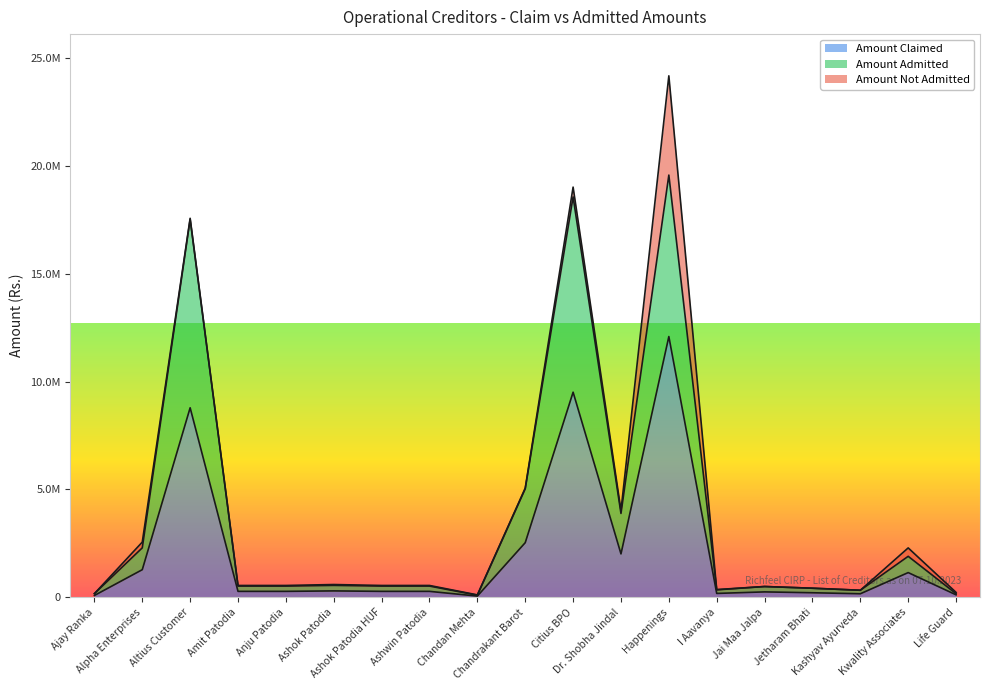

Is the value of Amount Claimed at Ashwin Patodia greater than the value of Amount Admitted at Anju Patodia?

No